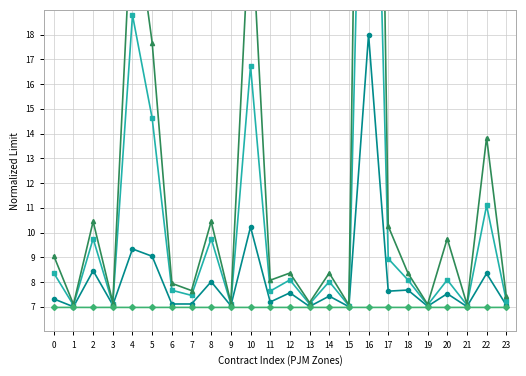

Count the number of categories in the chart.

24